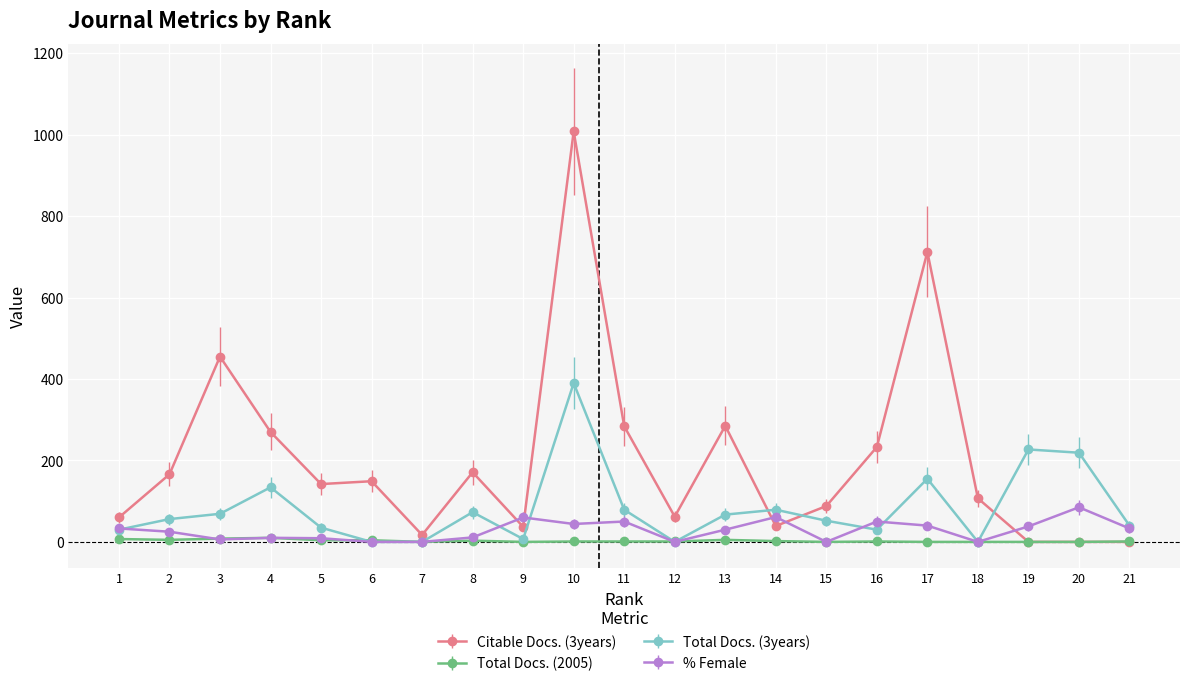

Between which two adjacent categories do Citable Docs. (3years) and Total Docs. (3years) first intersect?

13 and 14